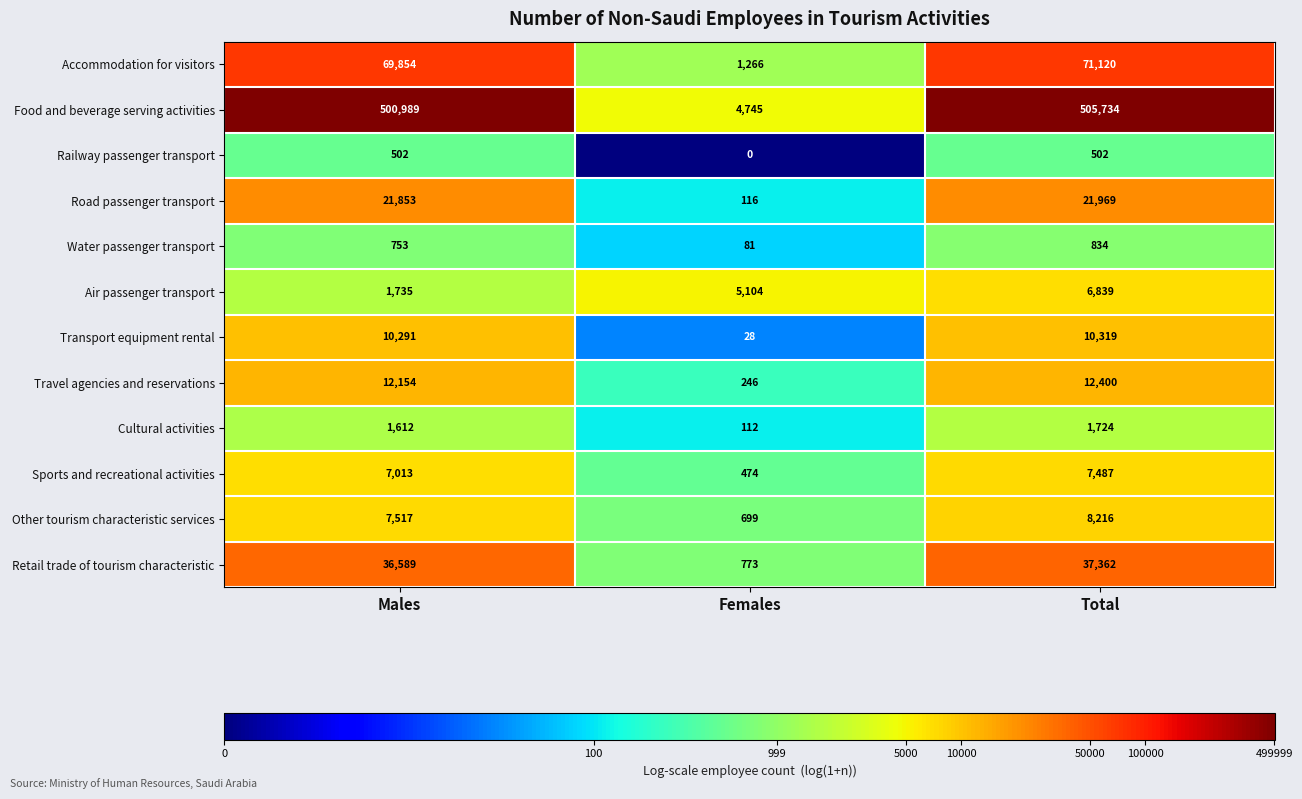

What is the average value of the Sports and recreational activities series?

4991